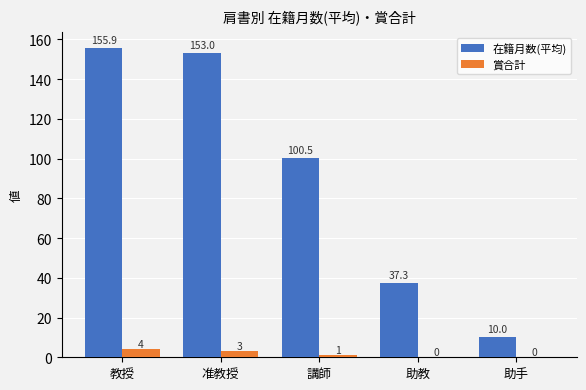

At which label does 在籍月数(平均) reach its peak?

教授